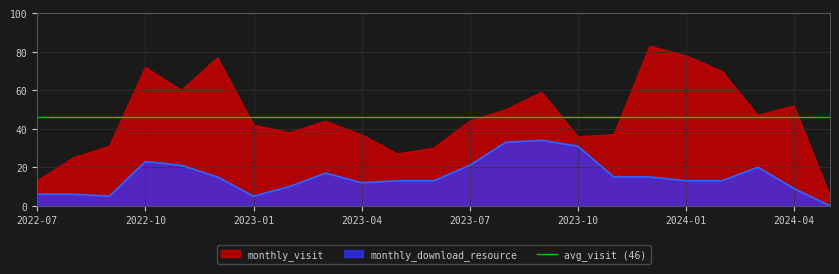

Rank the series by their average value, from lowest to highest.

monthly_download_resource, monthly_visit